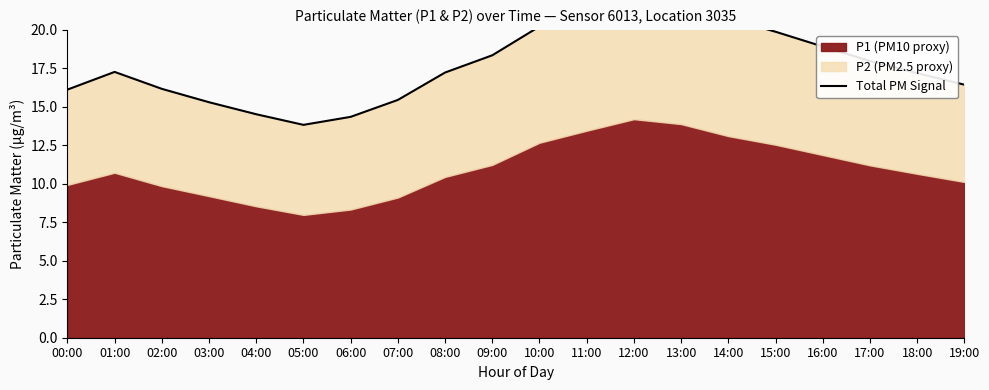

List the labels in order of value, smallest first.

05:00, 06:00, 04:00, 03:00, 07:00, 00:00, 02:00, 19:00, 18:00, 08:00, 01:00, 17:00, 09:00, 16:00, 15:00, 10:00, 14:00, 11:00, 13:00, 12:00